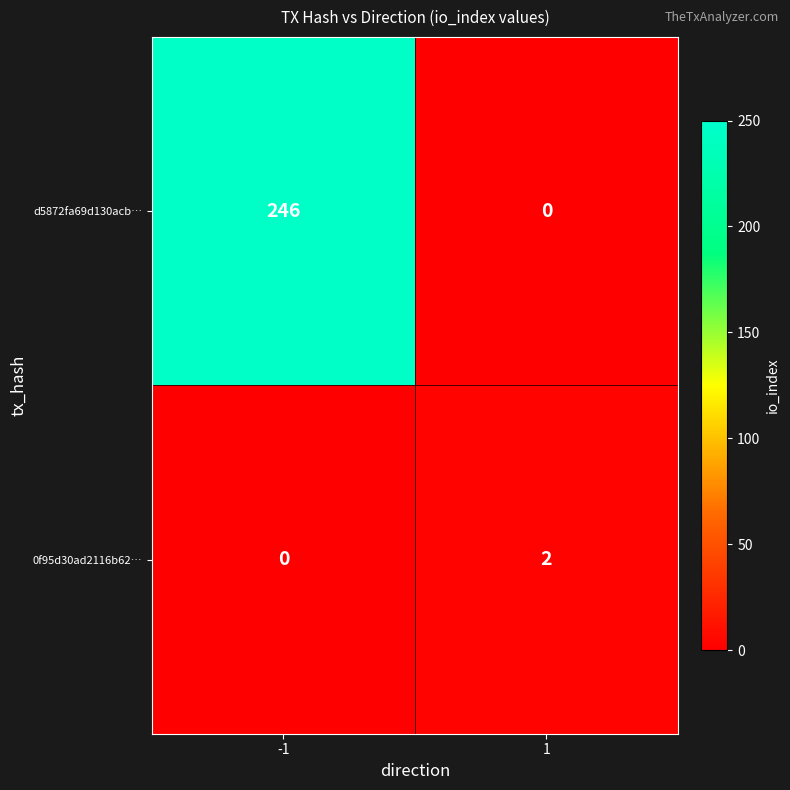

What is the maximum value for d5872fa69d130acb…?

246